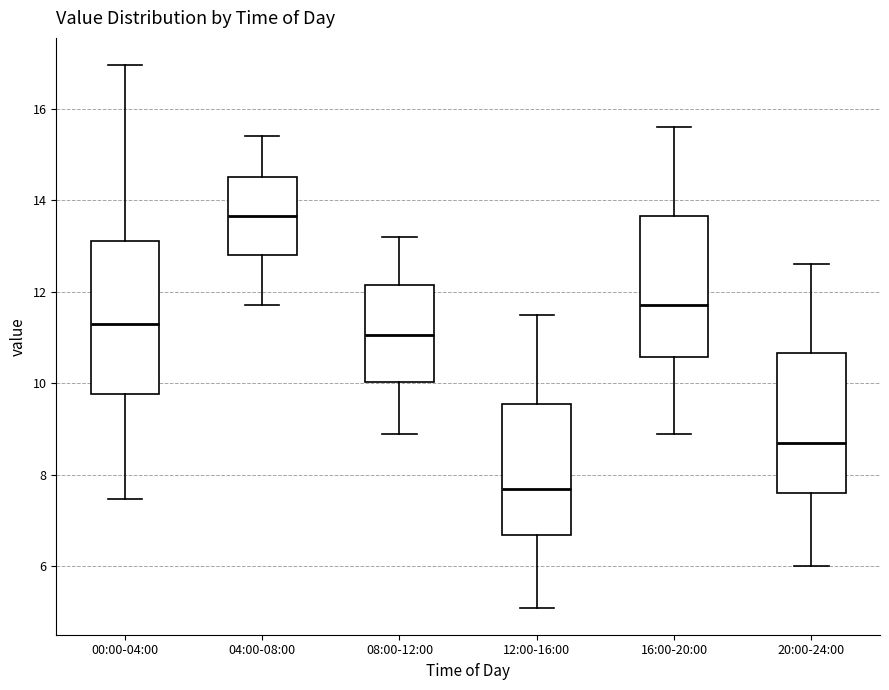

Where does the upper whisker of the box for 12:00-16:00 end on the y-axis? The values are not printed on the chart, so give them approximately, as read against the axis.

11.6